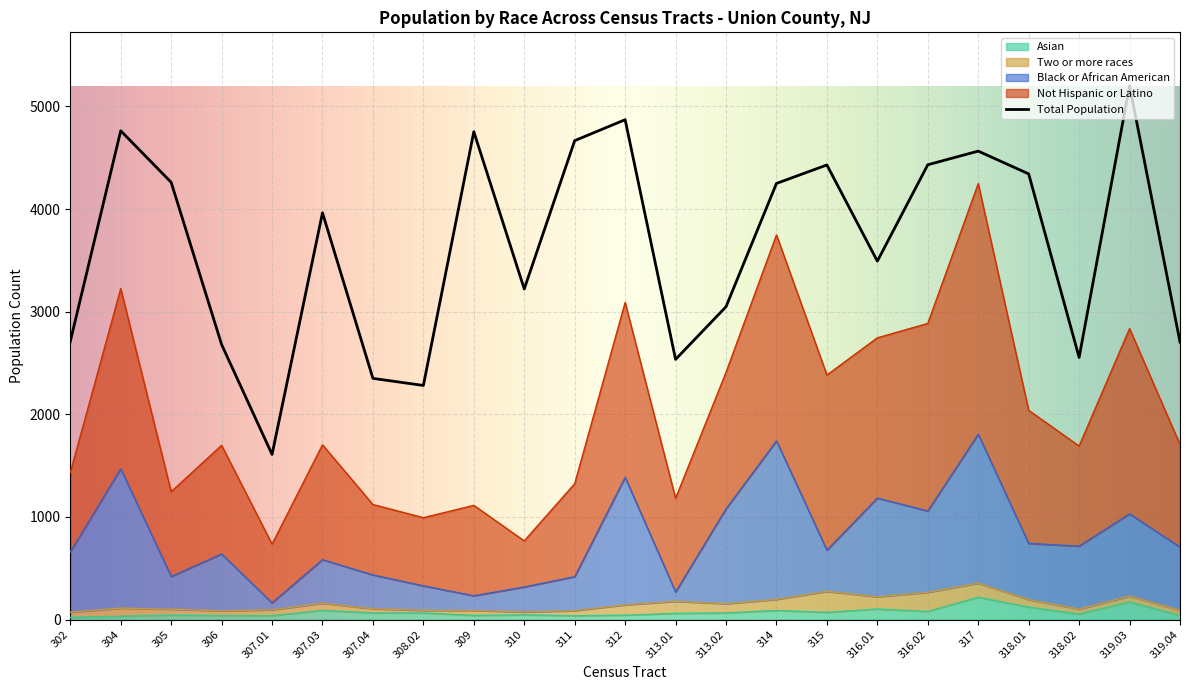

Which series changed the most between 311 and 316.01?

Total Population